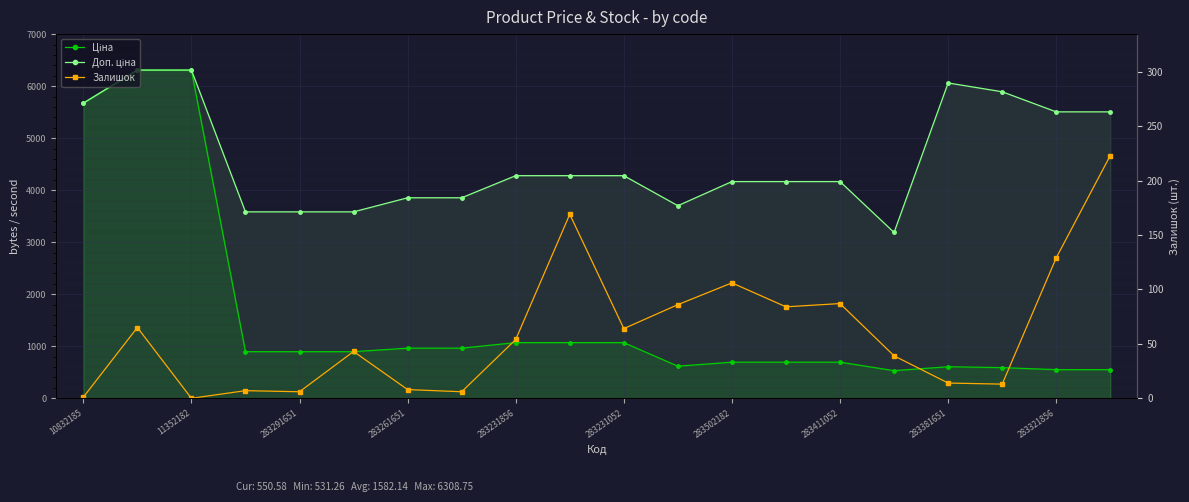

At which label does Залишок reach its peak?

19